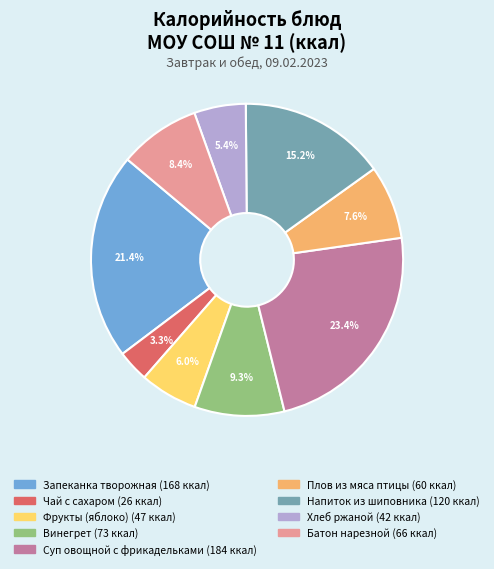

To the nearest percent, what percentage of the pie is Фрукты (яблоко)?

6%